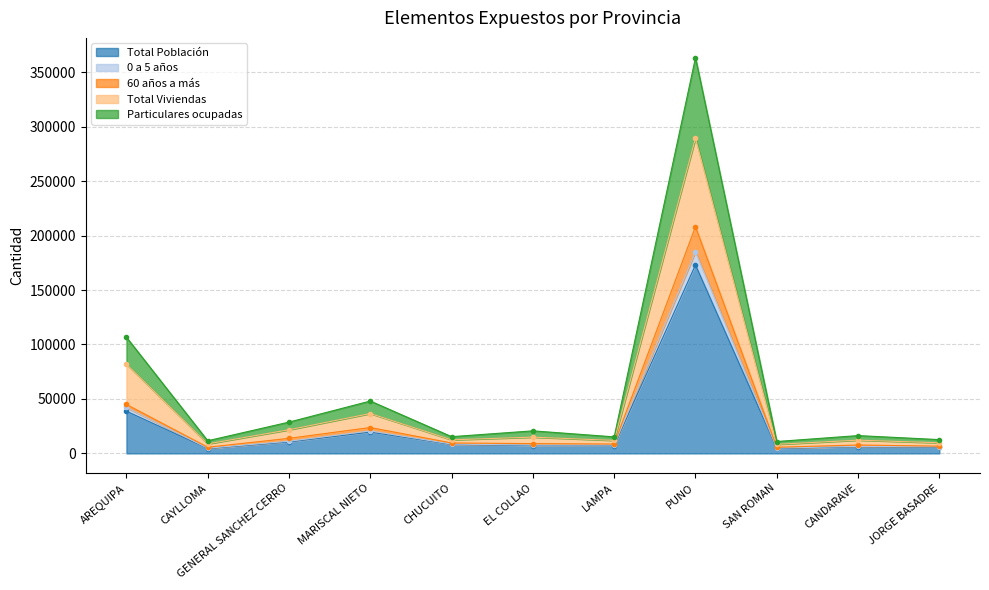

At which category is the sum across all series the highest?

PUNO